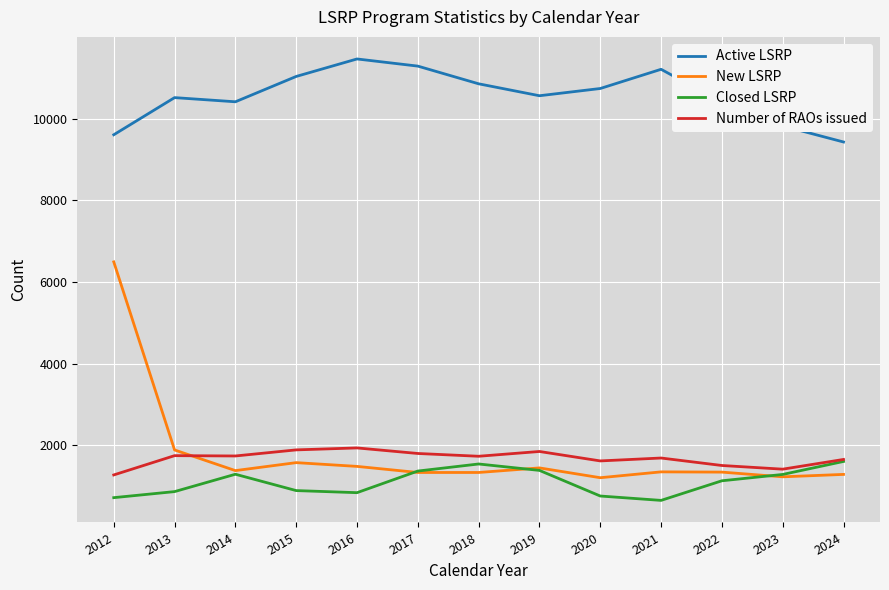

At which category does Closed LSRP reach its first local peak?

2014